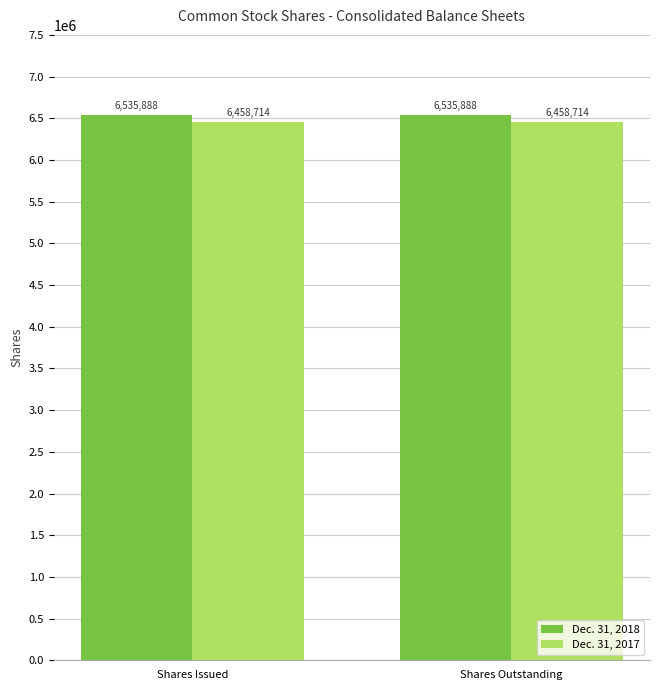

What is the smallest value displayed?

6458714